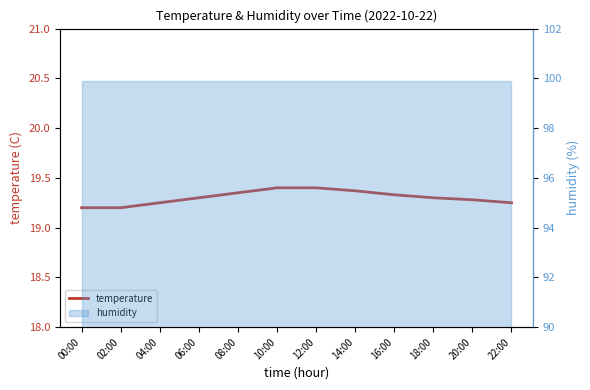

How many lines are shown in the chart?

1